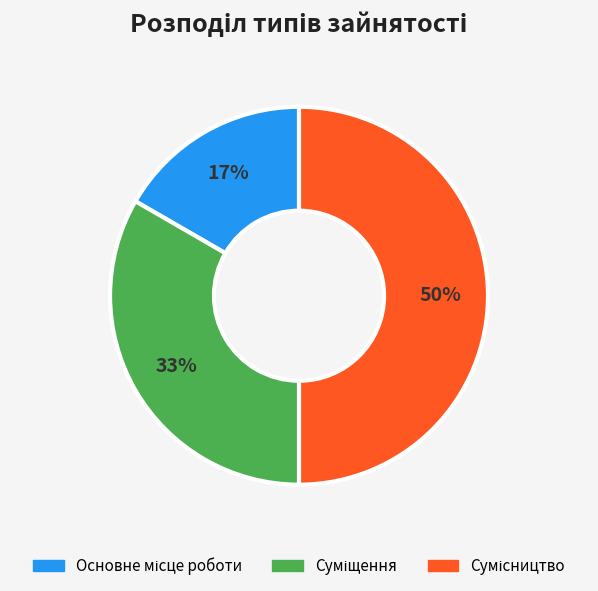

To the nearest percent, what is the average slice percentage?

33%